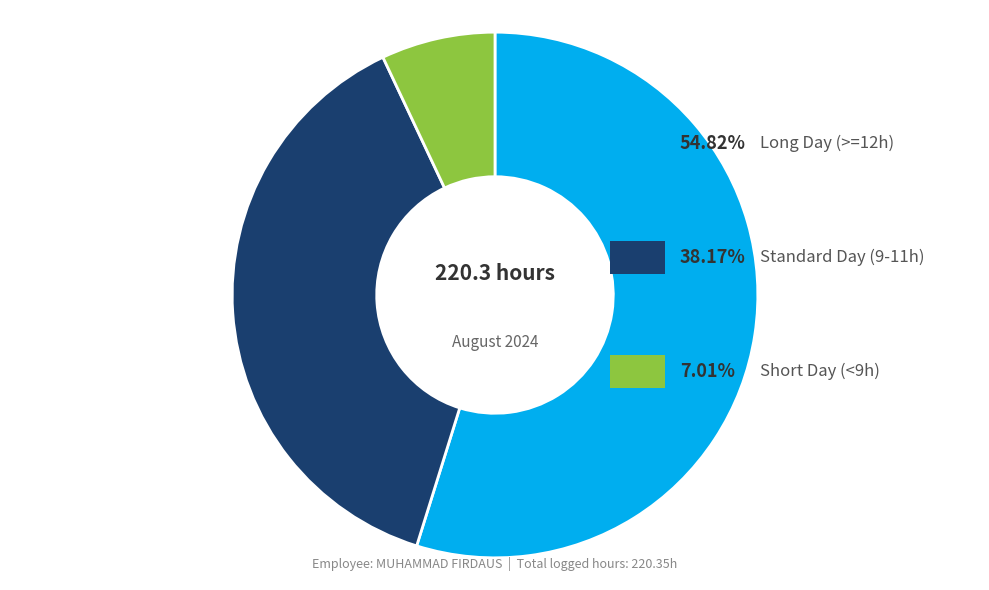

Does any single category account for the majority?

Yes